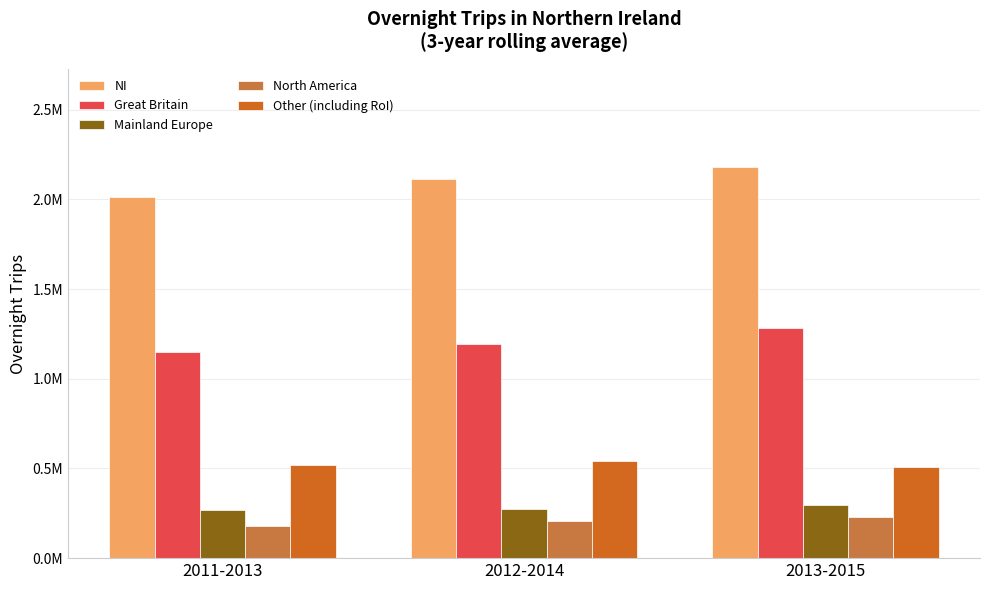

Reading right to left, extract all data points from this chart.

NI: 2181670.9	2110955.3	2011458.4
Great Britain: 1282585.8	1194091.5	1151774.9
Mainland Europe: 296077.2	273602.0	265591.9
North America: 228169.4	204493.0	179362.9
Other (including RoI): 509011.1	538894.7	521332.4